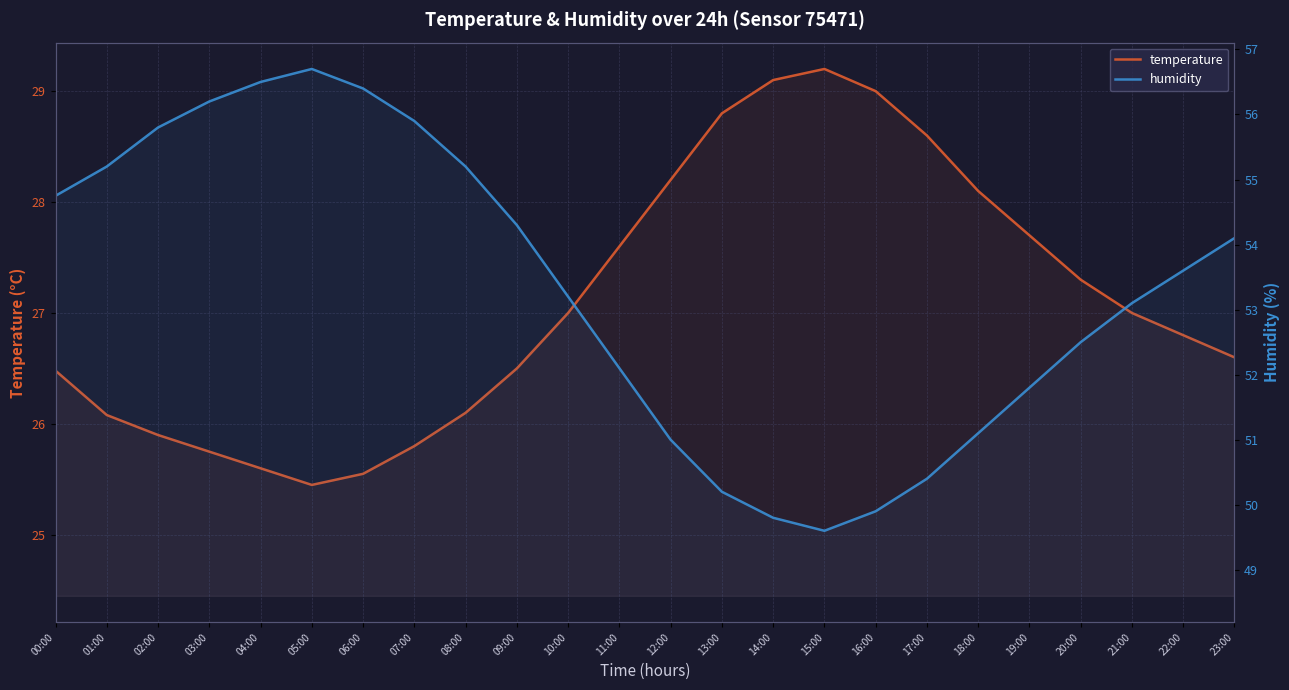

How many distinct data groups are displayed?

2